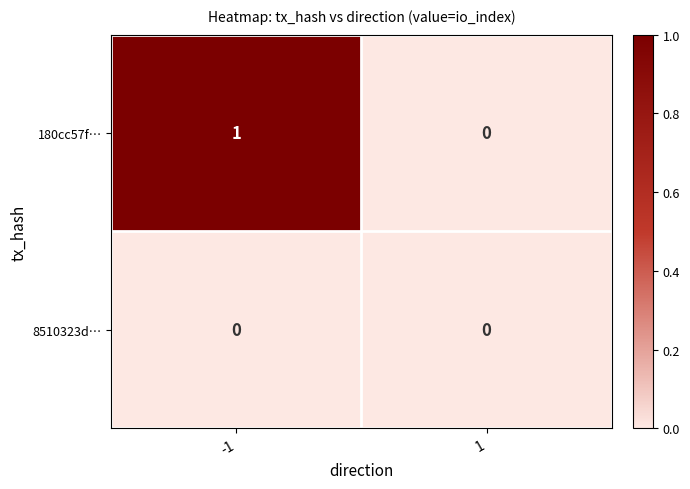

Between -1 and 1, which series saw the biggest shift?

180cc57f…